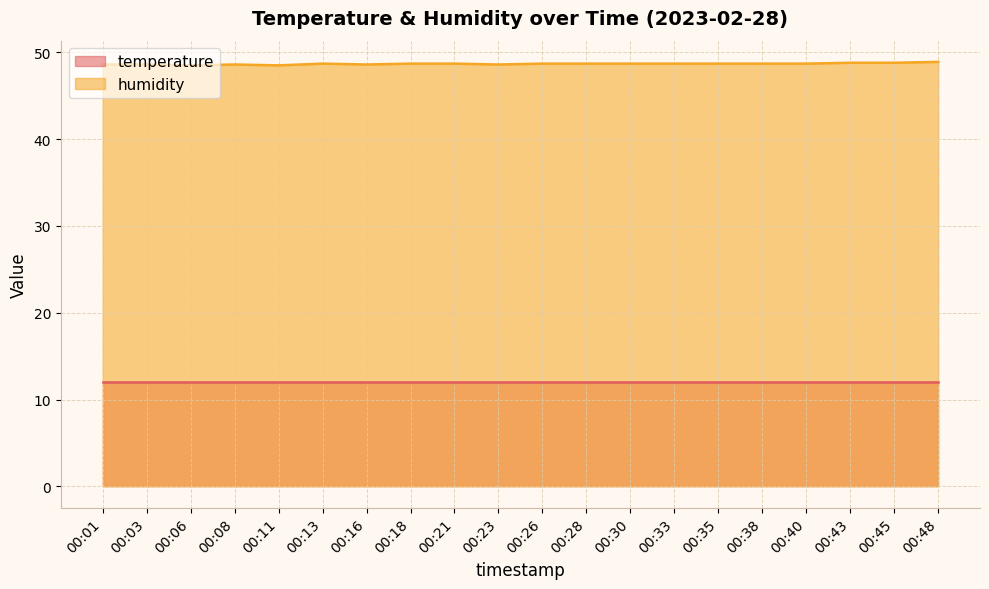

True or false: the data shows 20.1 at 00:26.

False